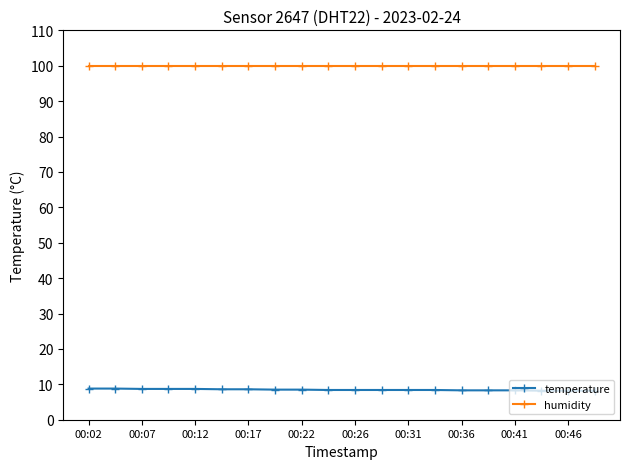

Rank the series by their average value, from lowest to highest.

temperature, humidity